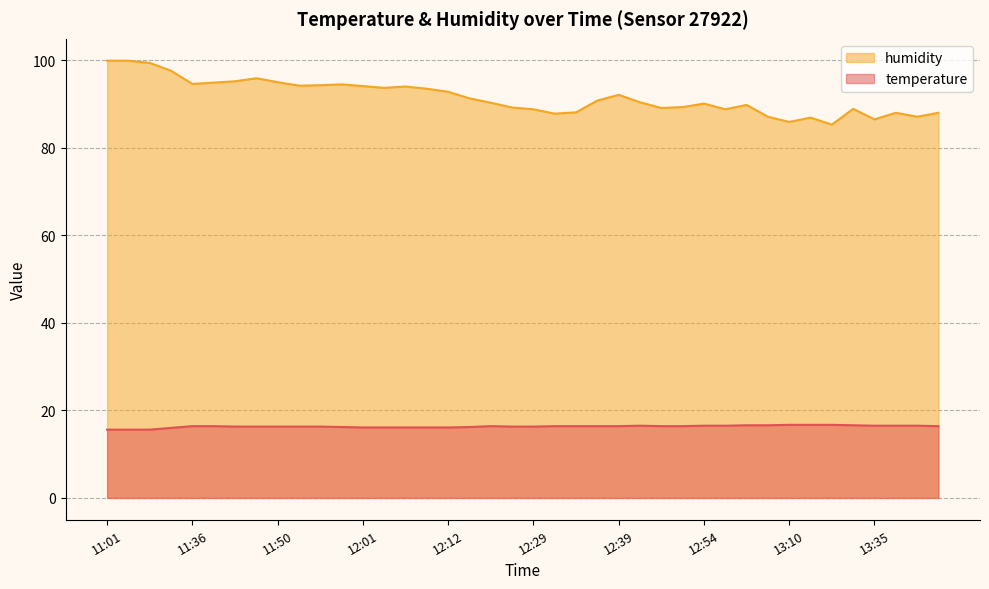

What is the maximum value for temperature?

16.7